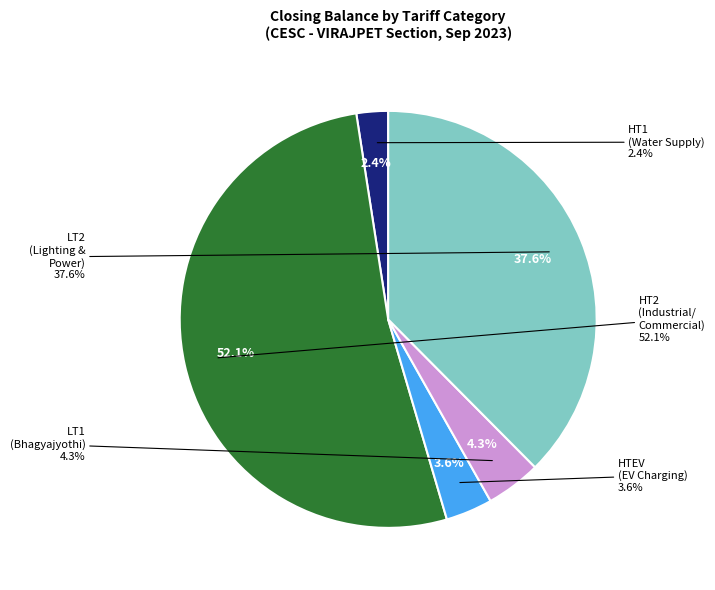

To the nearest percent, what is the difference between the HTEV (EV Charging) and LT1 (Bhagyajyothi) slice percentages?

1%